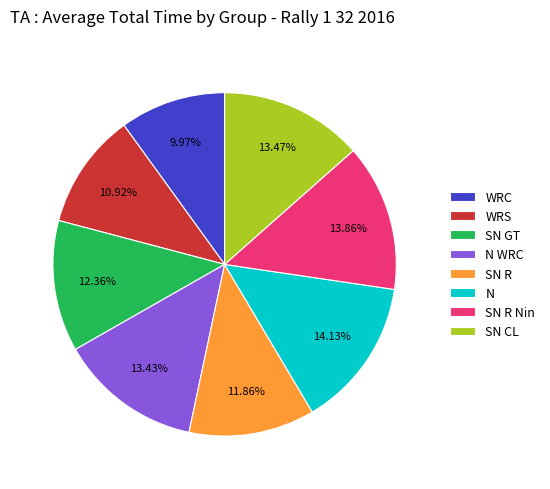

Combined, what portion of the pie is SN CL and SN R?

25.3%